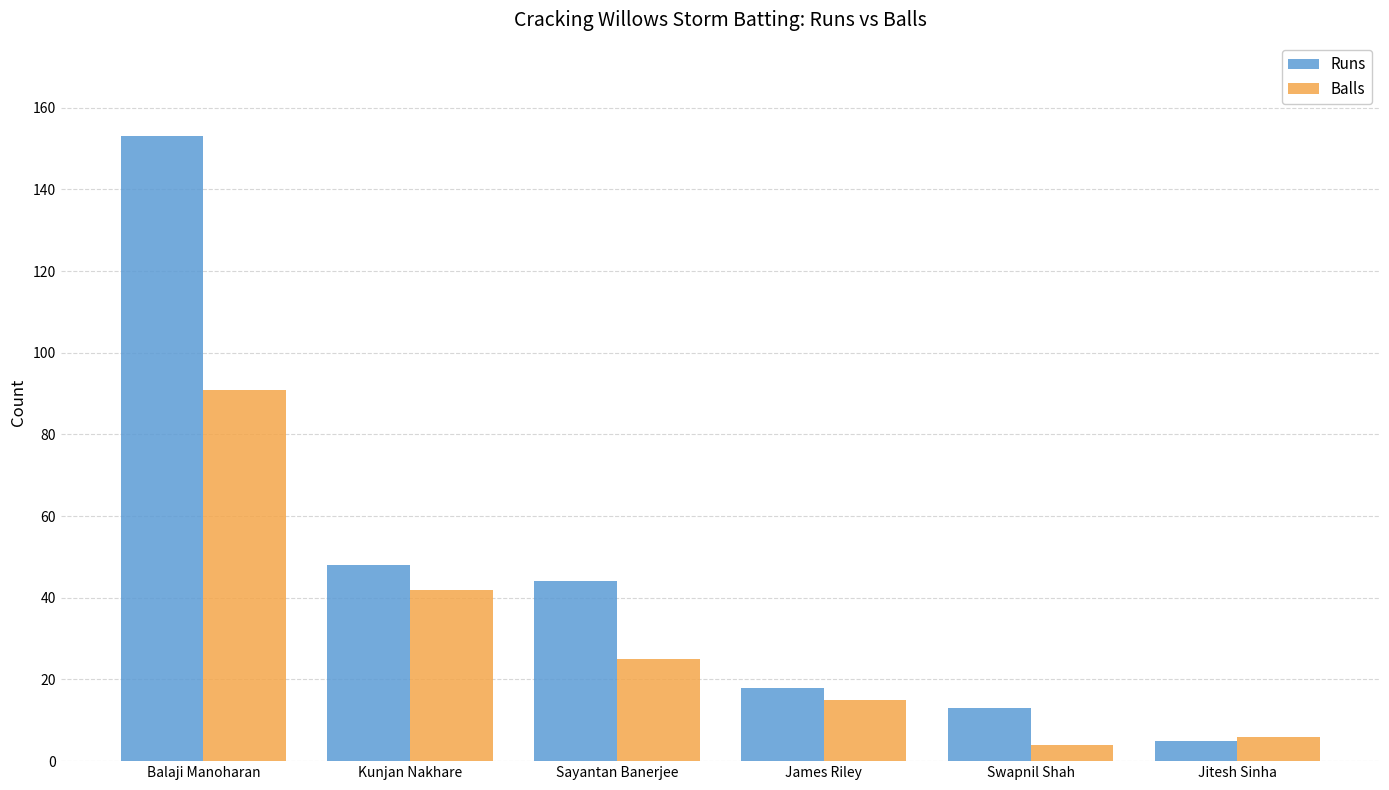

What is the lowest value of the Balls series?

4